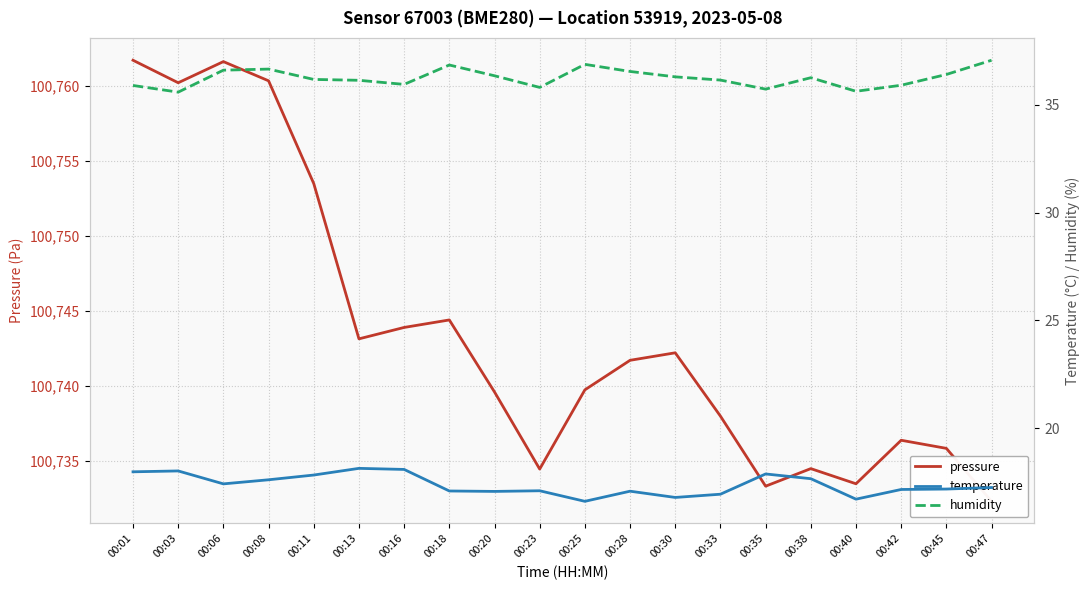

What is the difference between the highest and lowest values at 00:38?

100716.9